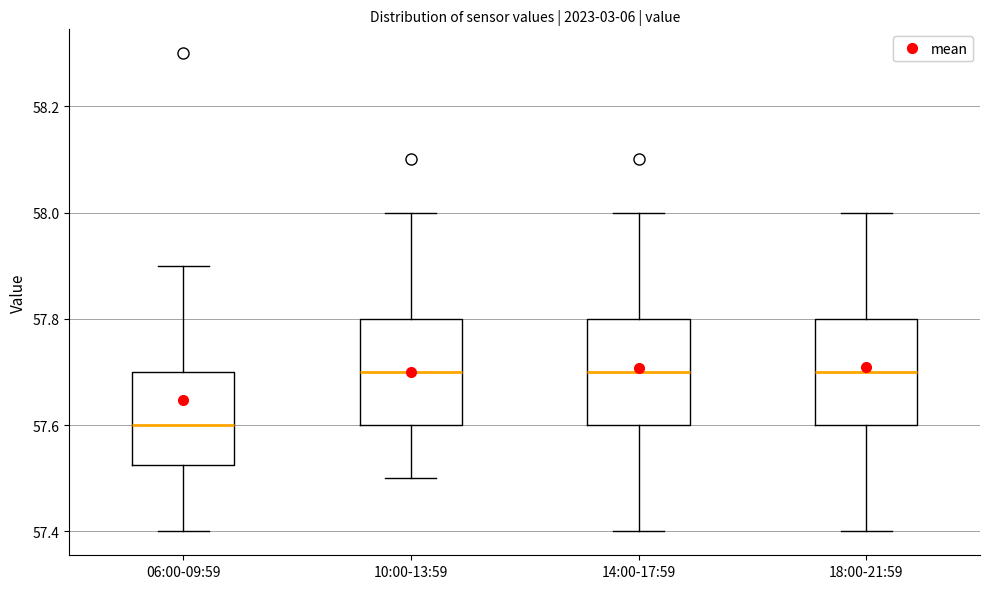

Reading left to right, transcribe this box plot: for each box, give where its median line is, the range the box spans, and where its two whiskers end, as read against the y-axis. The values are not printed on the chart, so give them approximately, as read against the axis.

06:00-09:59: median 57.60, box 57.52 to 57.70, whiskers 57.40 to 57.90
10:00-13:59: median 57.70, box 57.60 to 57.80, whiskers 57.50 to 58.00
14:00-17:59: median 57.70, box 57.60 to 57.80, whiskers 57.40 to 58.00
18:00-21:59: median 57.70, box 57.60 to 57.80, whiskers 57.40 to 58.00